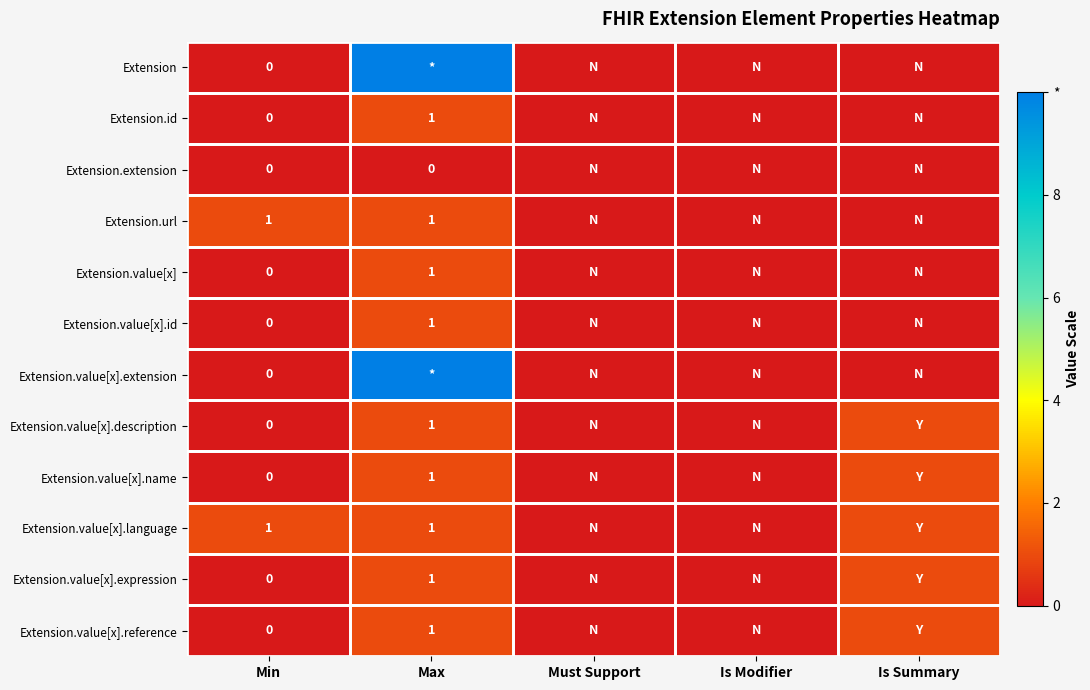

What is the difference between the maximum and minimum values in the Extension series?

10